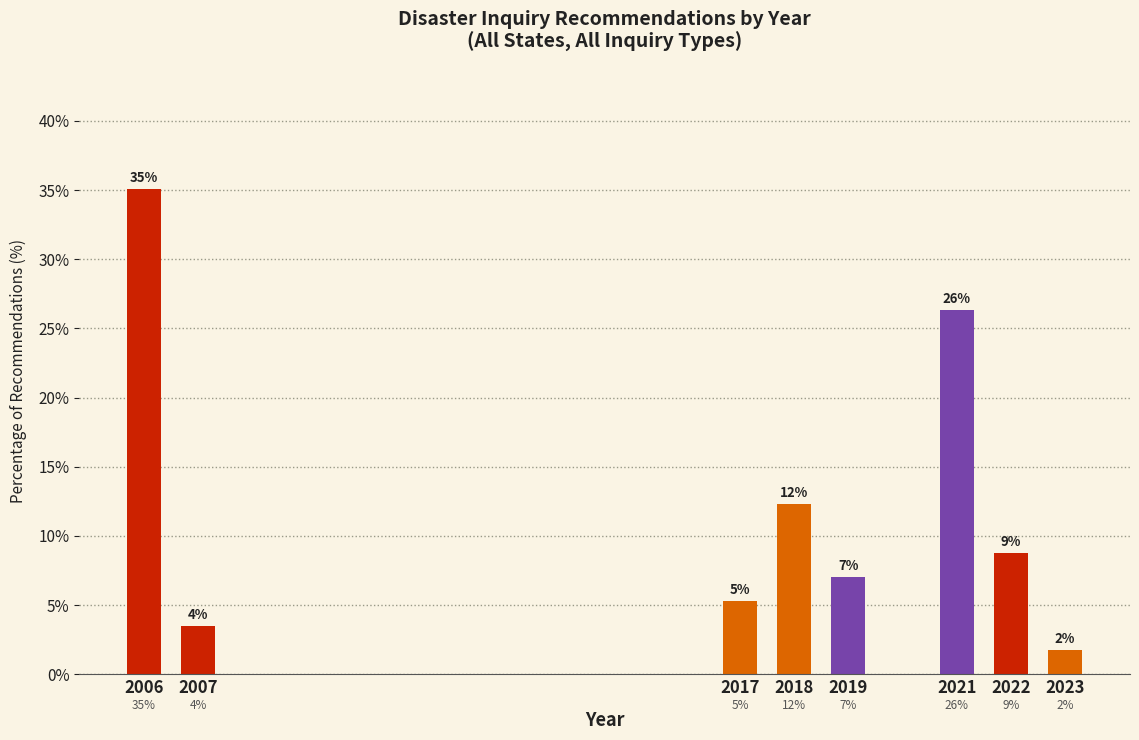

Does the chart contain any negative values?

No